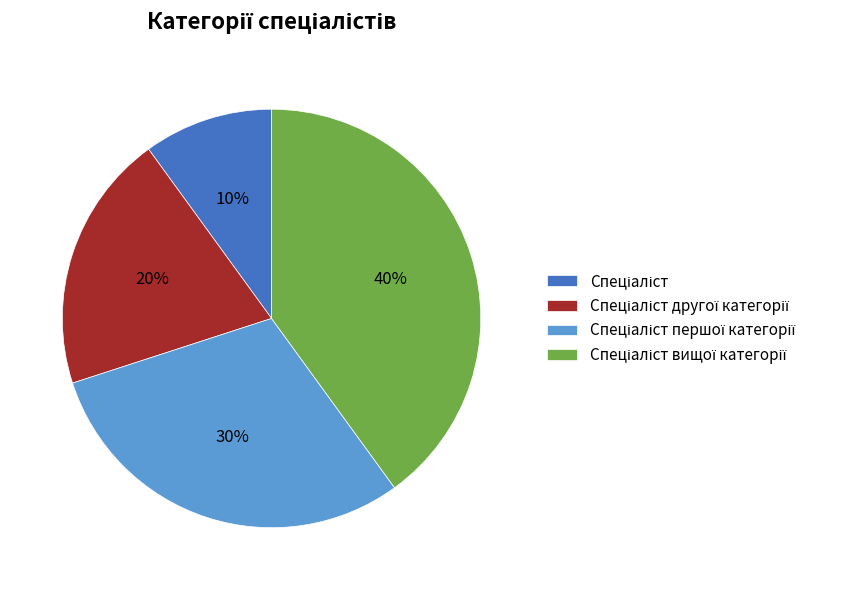

To the nearest percent, what is the average slice percentage?

25%